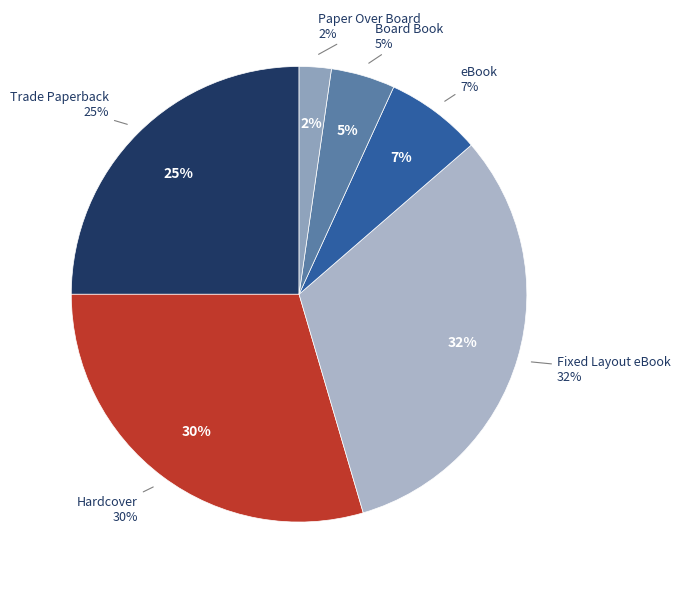

Which slice is the largest?

Fixed Layout eBook